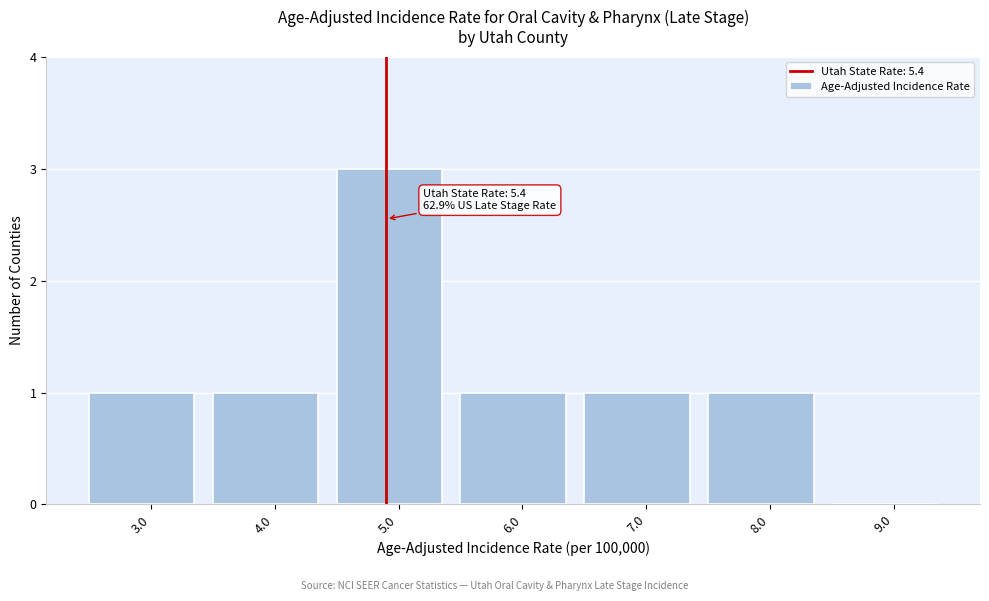

Reading right to left, what are all the values shown in this chart?

9.0=0	8.0=1	7.0=1	6.0=1	5.0=3	4.0=1	3.0=1